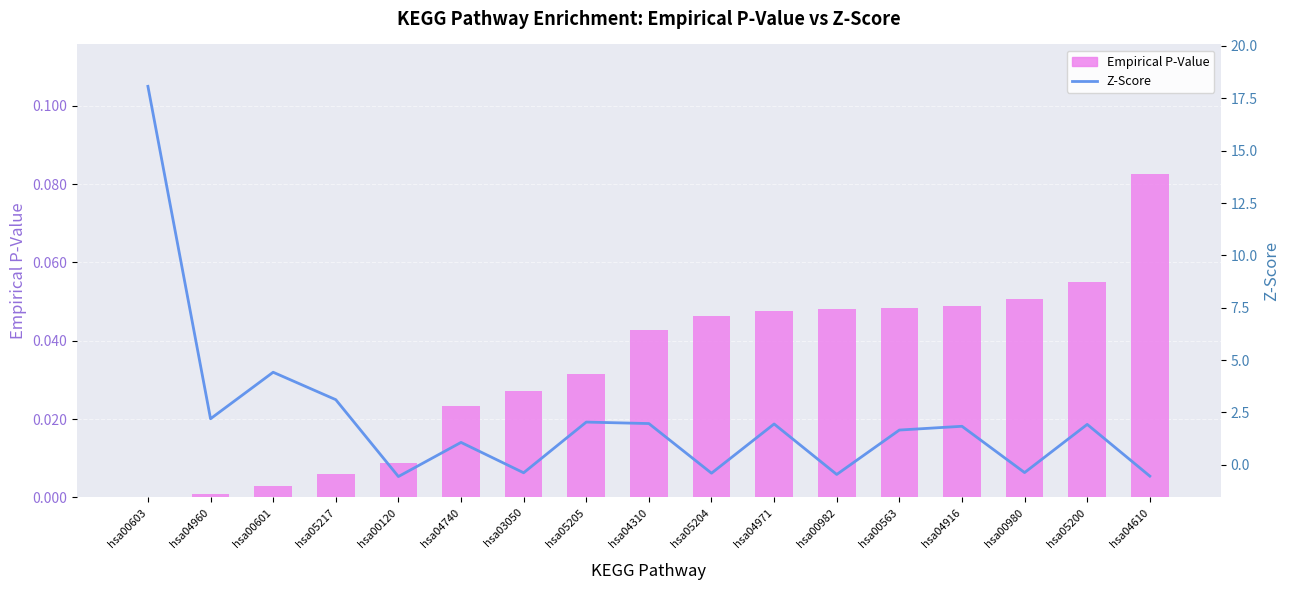

Reading left to right, what are all the values shown in this chart?

Empirical P-Value: hsa00603=0.0	hsa04960=0.0	hsa00601=0.0	hsa05217=0.0	hsa00120=0.0	hsa04740=0.0	hsa03050=0.0	hsa05205=0.0	hsa04310=0.0	hsa05204=0.0	hsa04971=0.0	hsa00982=0.0	hsa00563=0.0	hsa04916=0.0	hsa00980=0.1	hsa05200=0.1	hsa04610=0.1
Z-Score: hsa00603=18.1	hsa04960=2.2	hsa00601=4.4	hsa05217=3.1	hsa00120=-0.6	hsa04740=1.1	hsa03050=-0.4	hsa05205=2.0	hsa04310=2.0	hsa05204=-0.4	hsa04971=1.9	hsa00982=-0.5	hsa00563=1.7	hsa04916=1.8	hsa00980=-0.4	hsa05200=1.9	hsa04610=-0.5